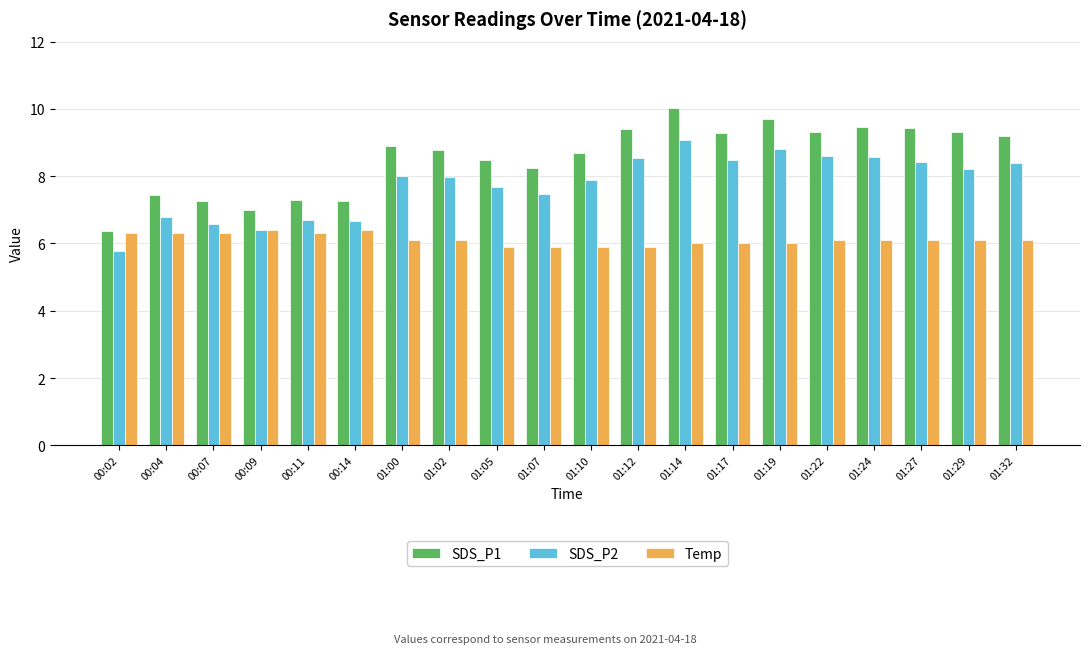

At which category is the sum across all series the highest?

01:14